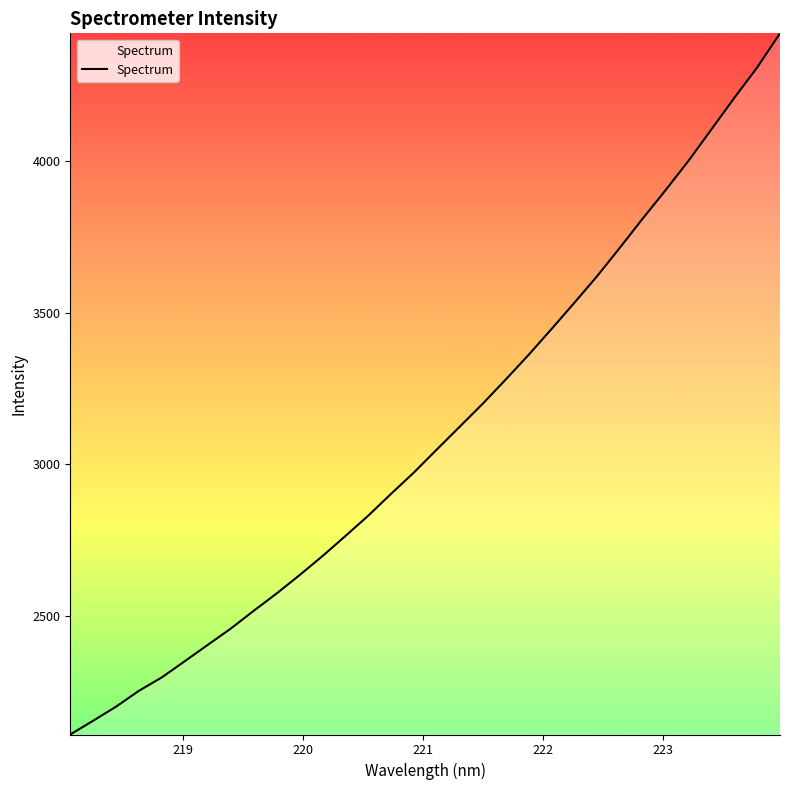

What is the smallest value displayed?

2107.7